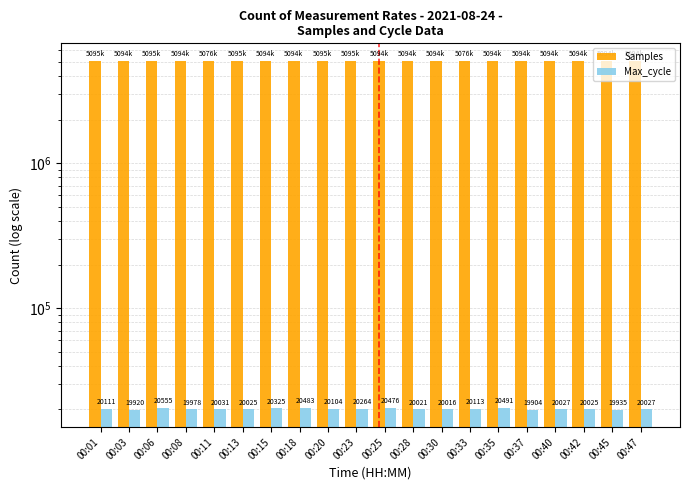

What are all the series names shown in the legend?

Samples, Max_cycle